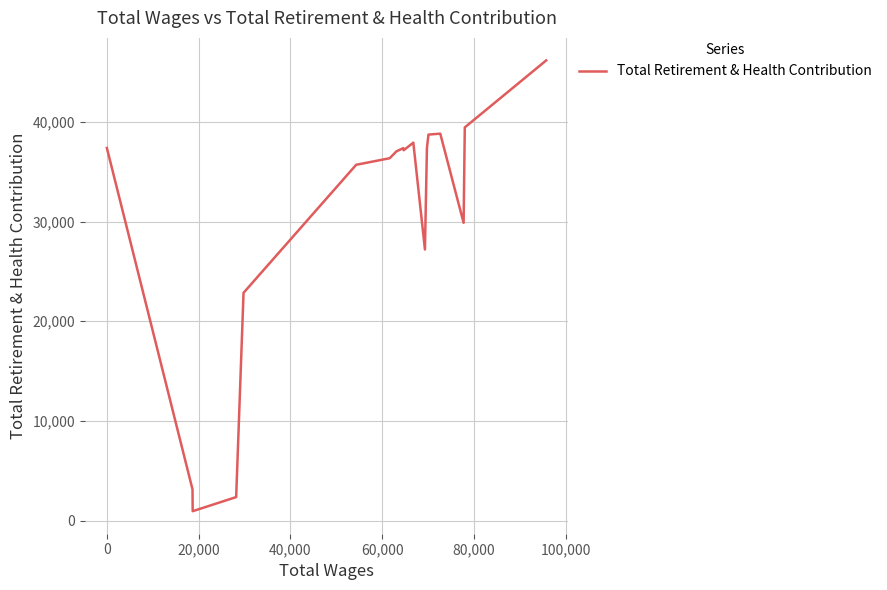

What is the difference between the maximum and minimum values?

45207.5